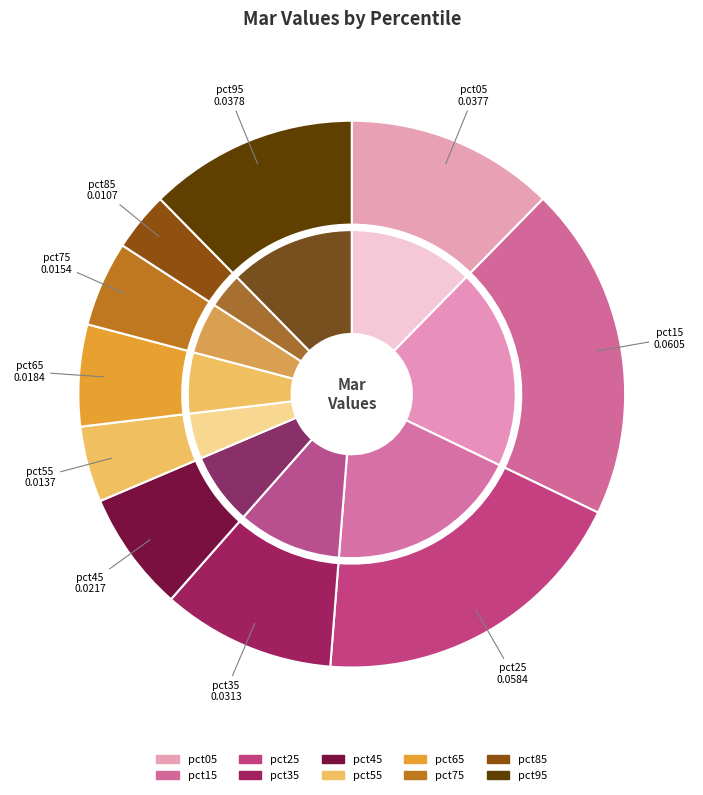

The pct05 slice represents 12% of the pie. True or false?

True